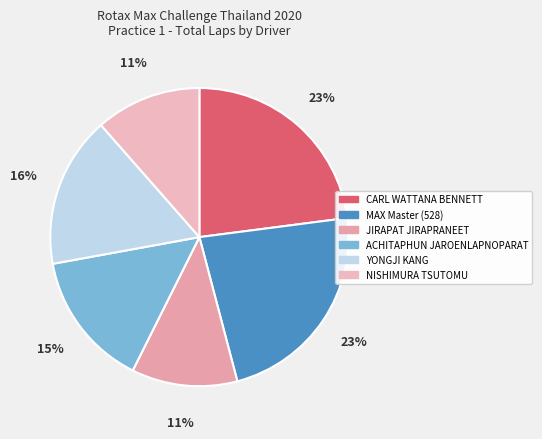

True or false: CARL WATTANA BENNETT accounts for 9% of the total.

False